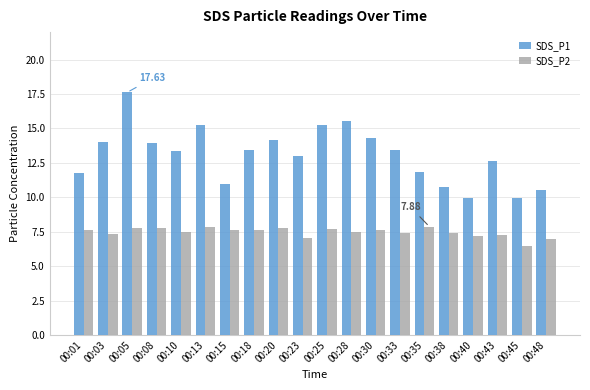

Rank the series at 00:01 from lowest to highest value.

SDS_P2, SDS_P1